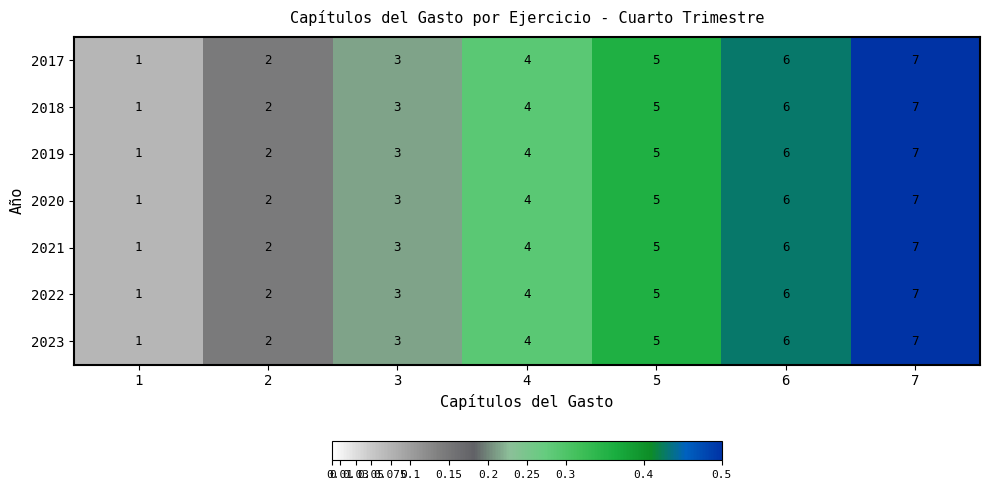

The 2017 series shows 2 at 2. True or false?

True